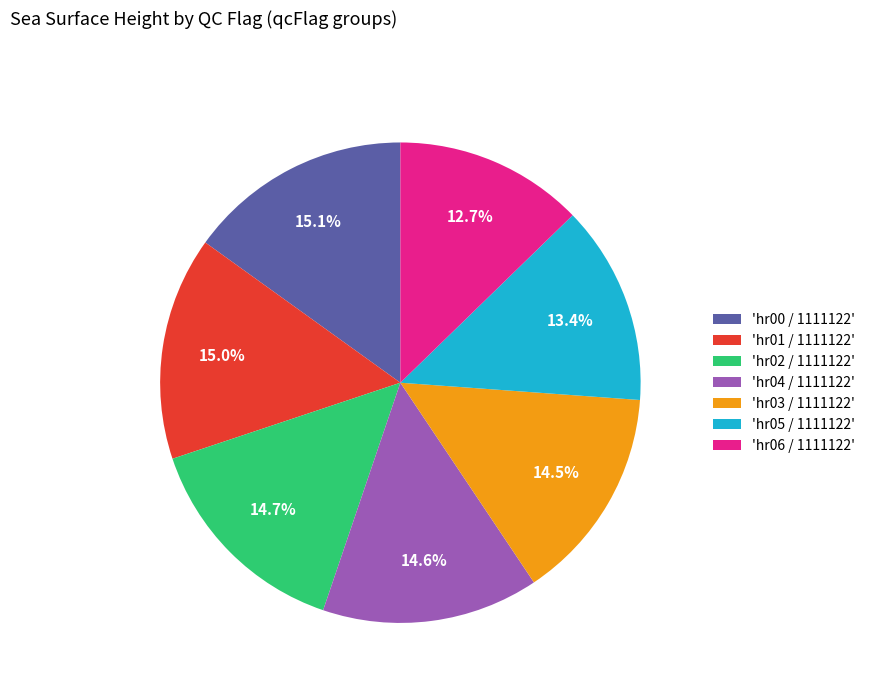

What is the ratio of the value at 'hr06 / 1111122' to the value at 'hr04 / 1111122'?

0.9